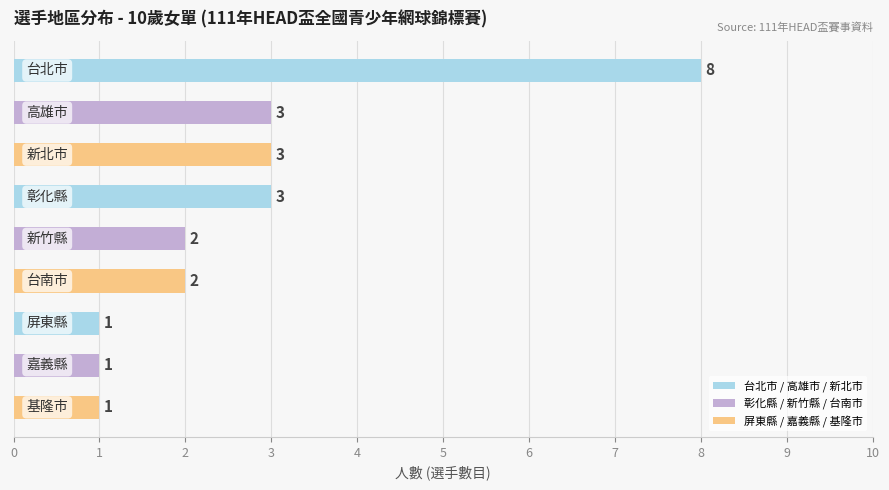

How many values are between 1 and 3?

8